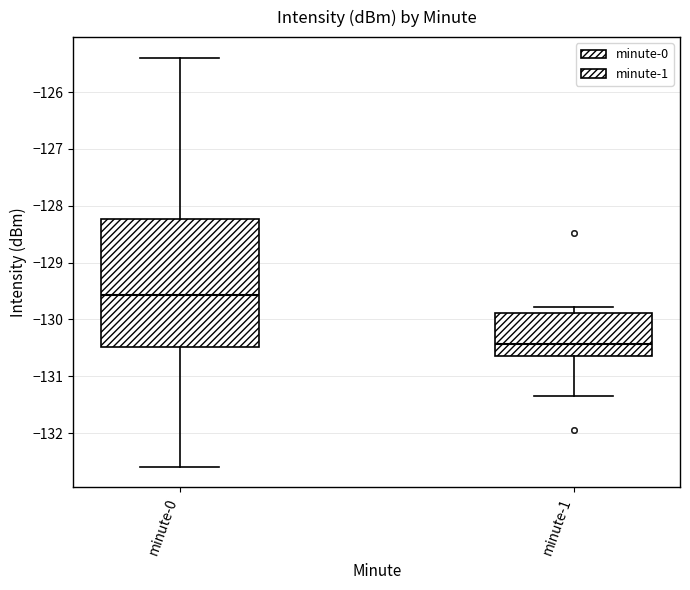

Comparing the boxes themselves (not the whiskers), which one is the tallest?

minute-0